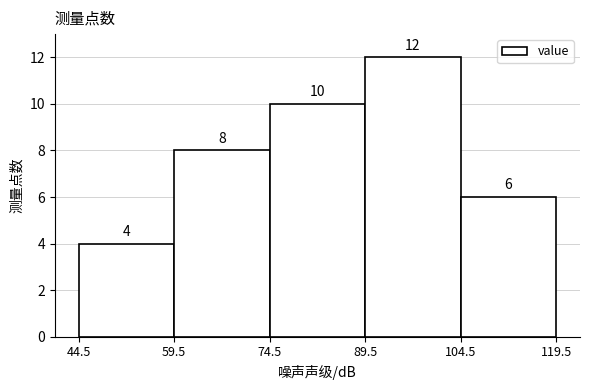

How tall is the bar that spans 74.5 to 89.5 on the x-axis?

10